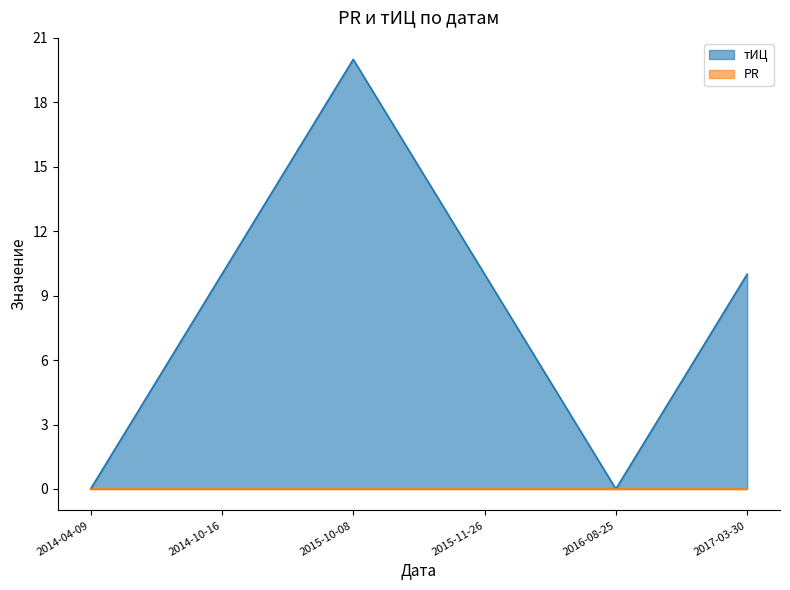

Rank the categories by value from lowest to highest.

2014-04-09, 2016-08-25, 2014-10-16, 2015-11-26, 2017-03-30, 2015-10-08